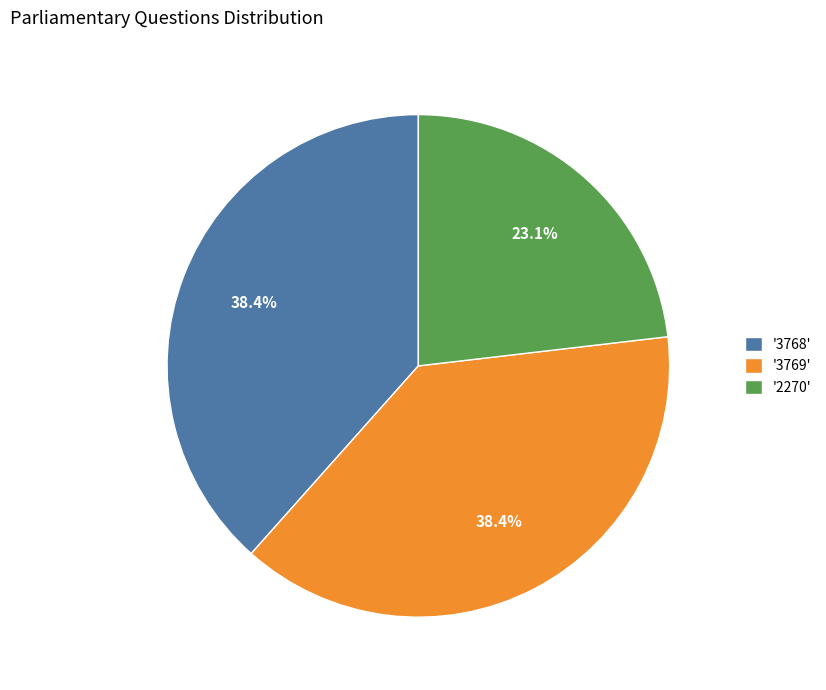

Which has a higher value, '2270' or '3768'?

'3768'